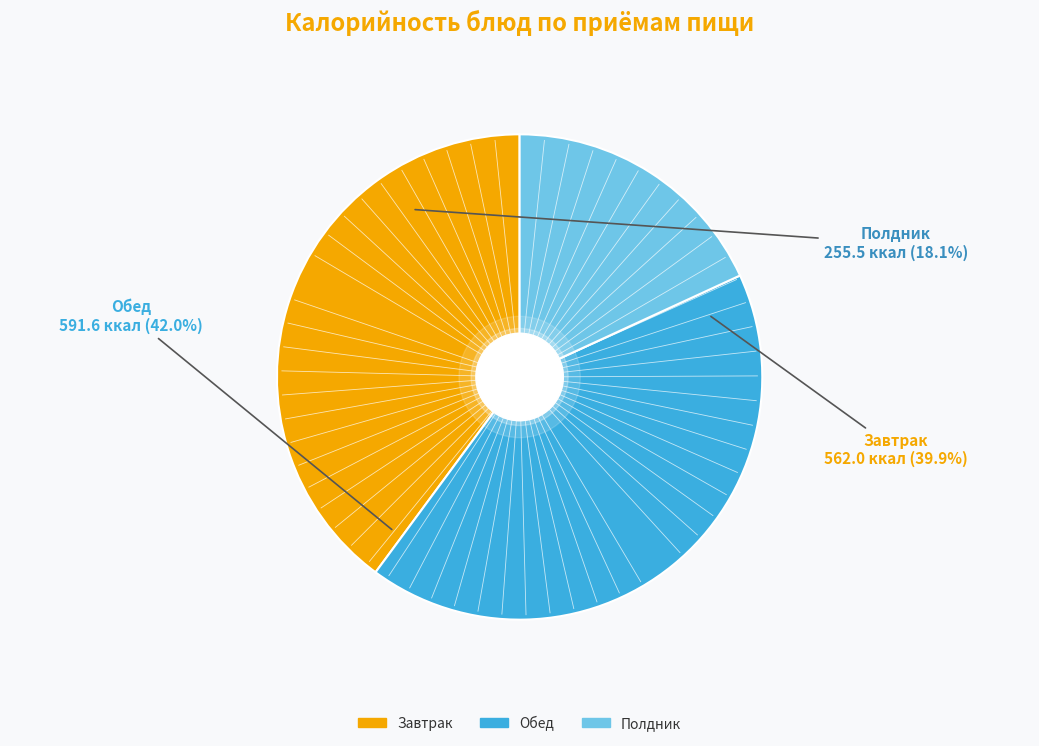

How much of the chart is everything except Рыба, запеченая под овощами?

91.4%